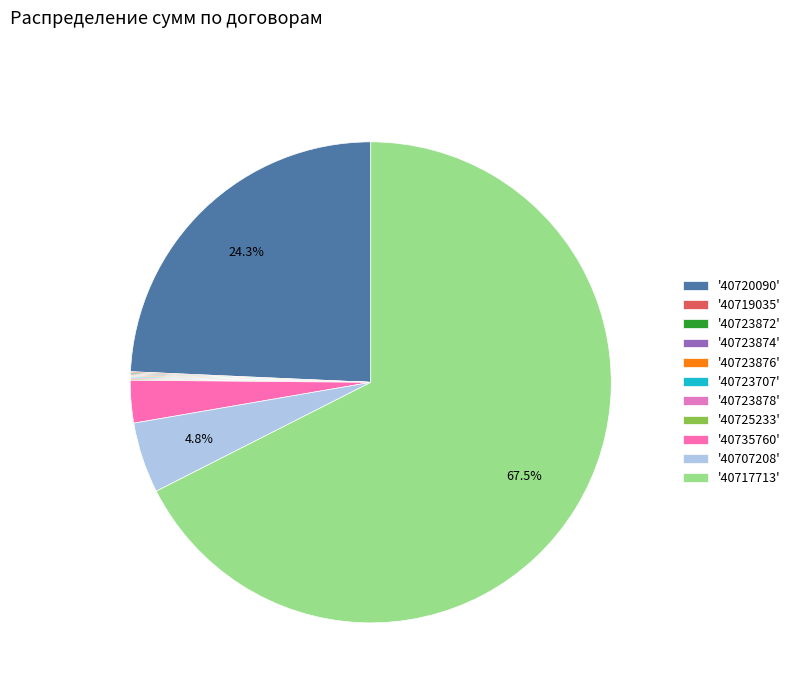

Is there a majority slice in this chart?

Yes